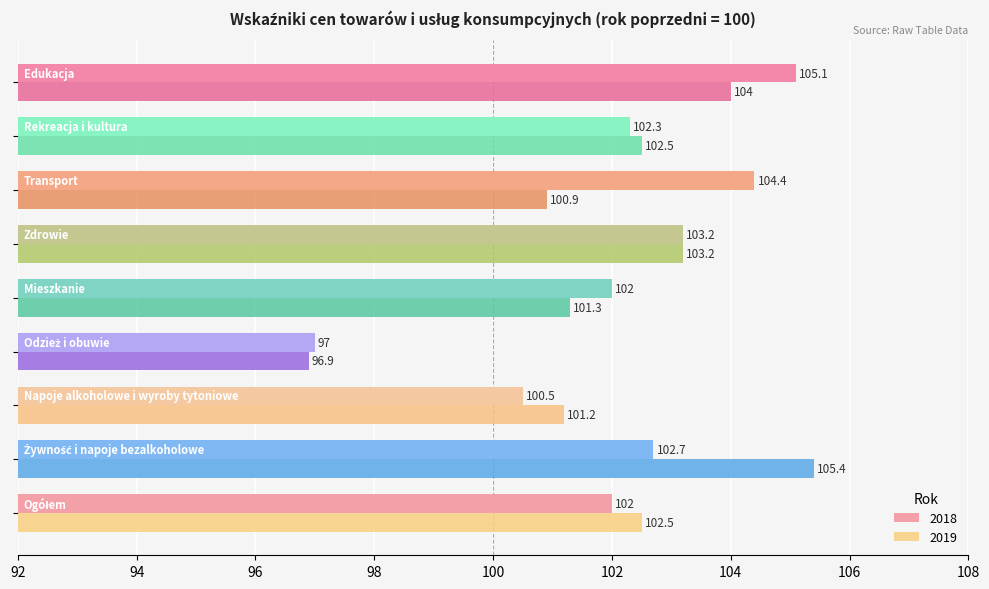

At how many categories does at least one series exceed 104?

3